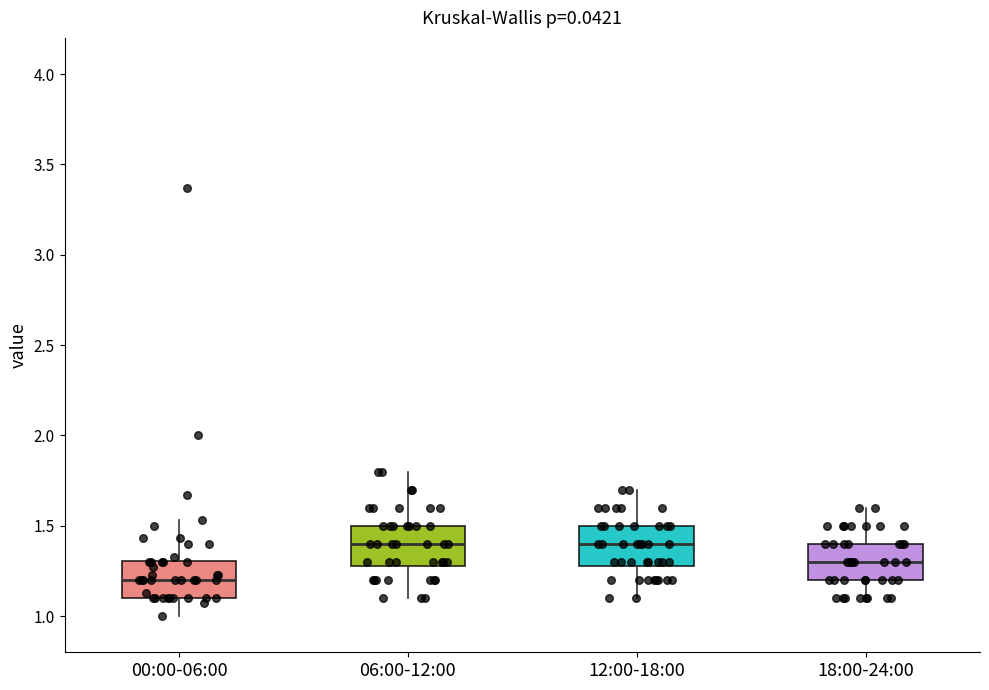

Reading left to right, transcribe this box plot: for each box, give where its median line is, the range the box spans, and where its two whiskers end, as read against the y-axis. The values are not printed on the chart, so give them approximately, as read against the axis.

00:00-06:00: median 1.20, box 1.10 to 1.30, whiskers 1.00 to 1.55
06:00-12:00: median 1.40, box 1.30 to 1.50, whiskers 1.10 to 1.80
12:00-18:00: median 1.40, box 1.30 to 1.50, whiskers 1.10 to 1.70
18:00-24:00: median 1.30, box 1.20 to 1.40, whiskers 1.10 to 1.60